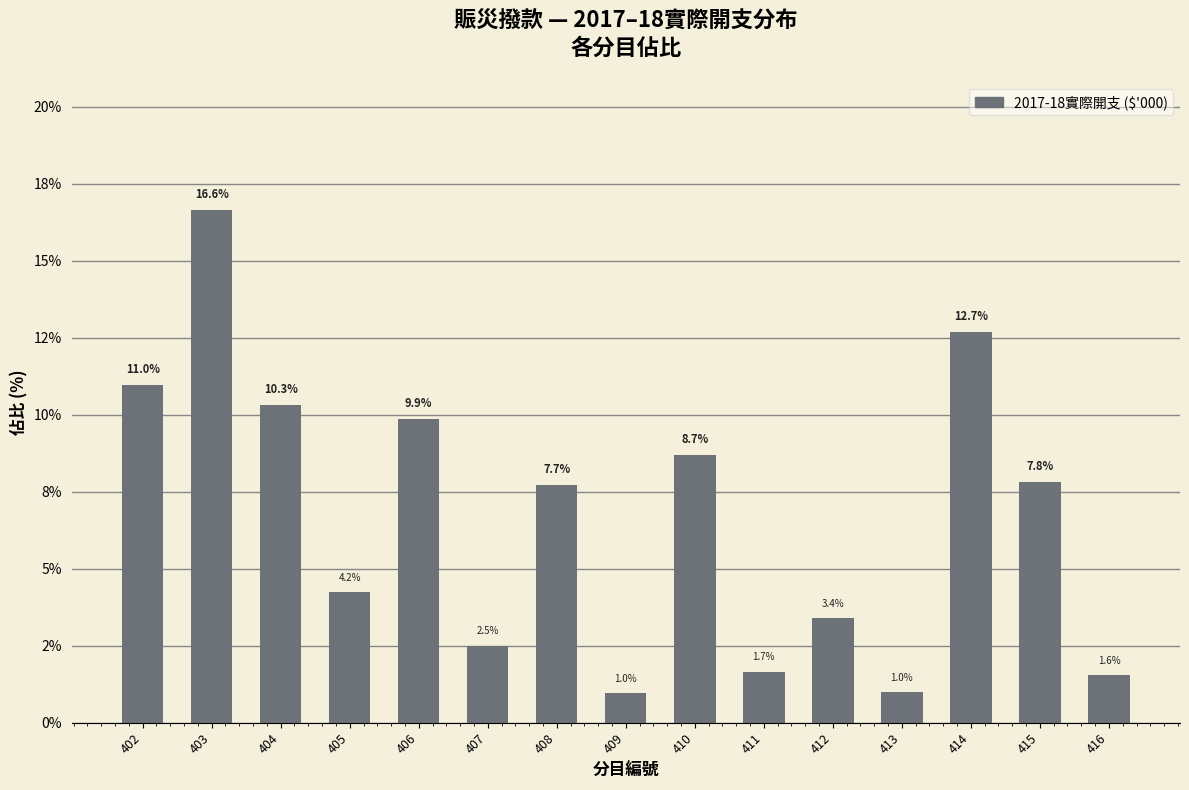

Rank the categories by value from highest to lowest.

403, 414, 402, 404, 406, 410, 415, 408, 405, 412, 407, 411, 416, 413, 409